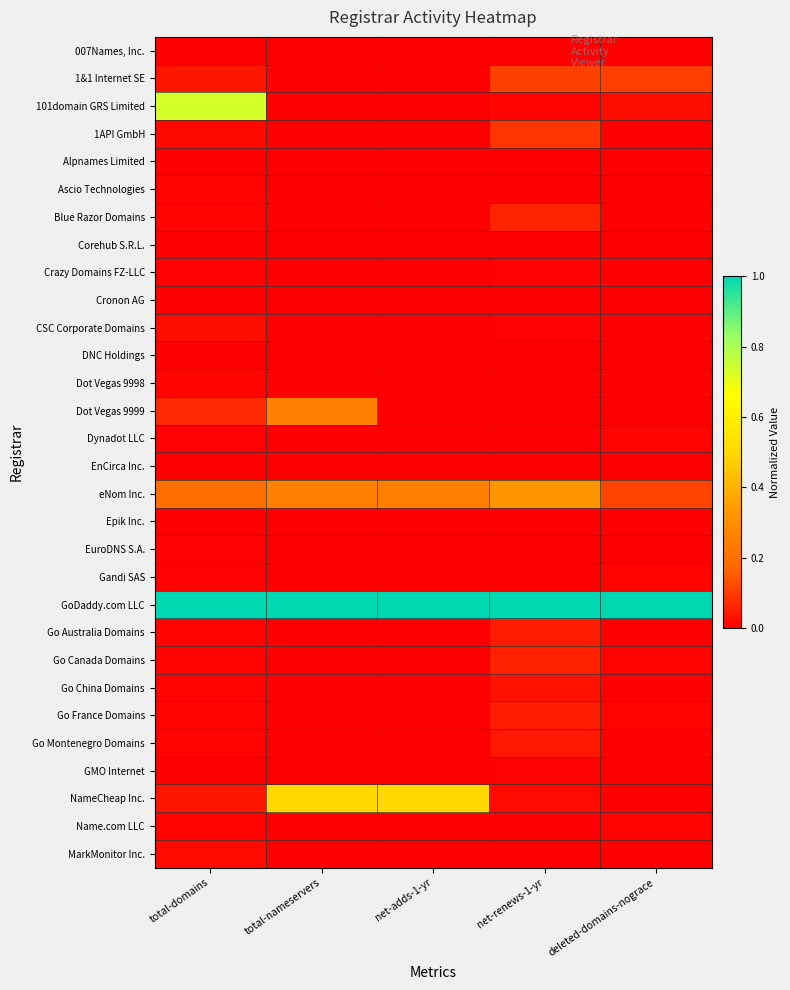

Which label corresponds to the largest value in the chart?

total-domains